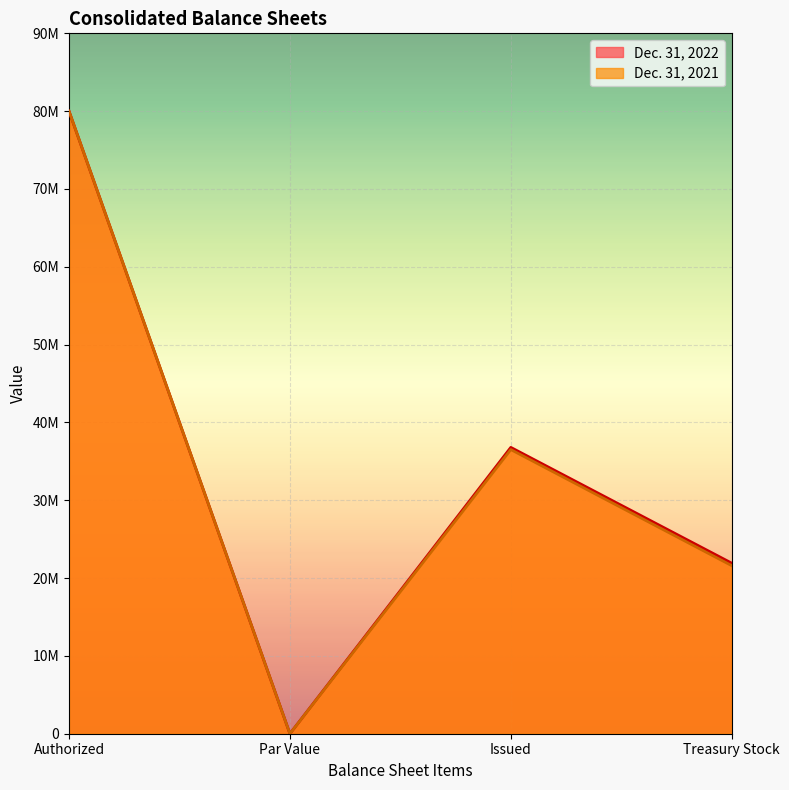

True or false: Dec. 31, 2022 and Dec. 31, 2021 cross at least once.

False